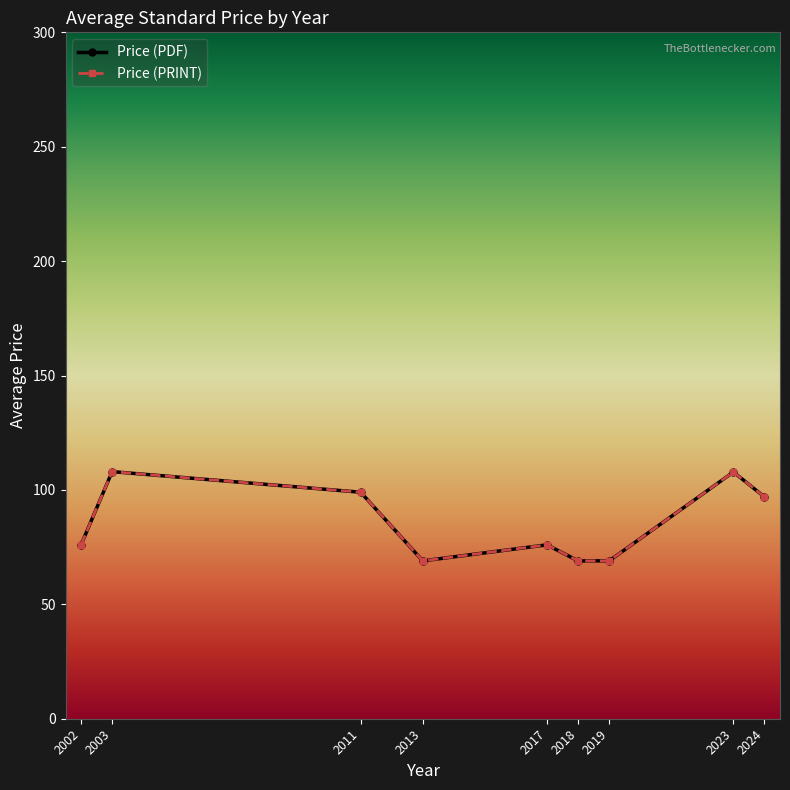

Does the chart have visible grid lines?

No